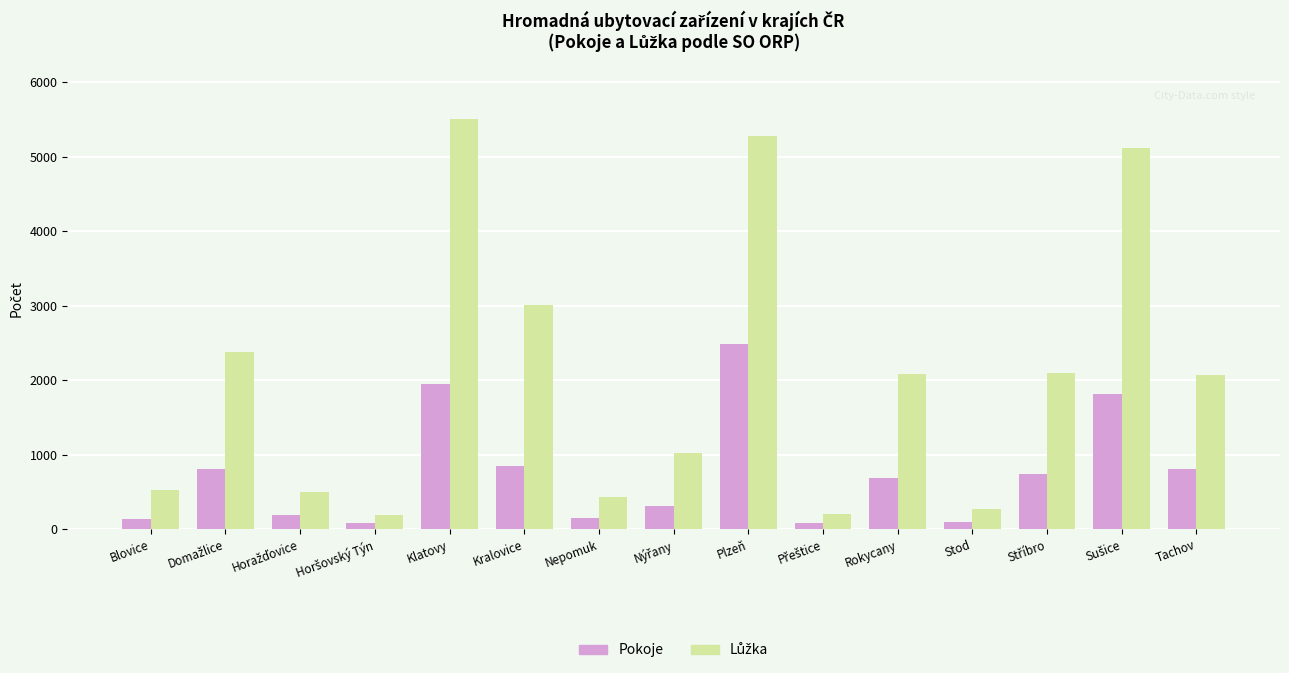

Read the Pokoje value at Klatovy.

1955